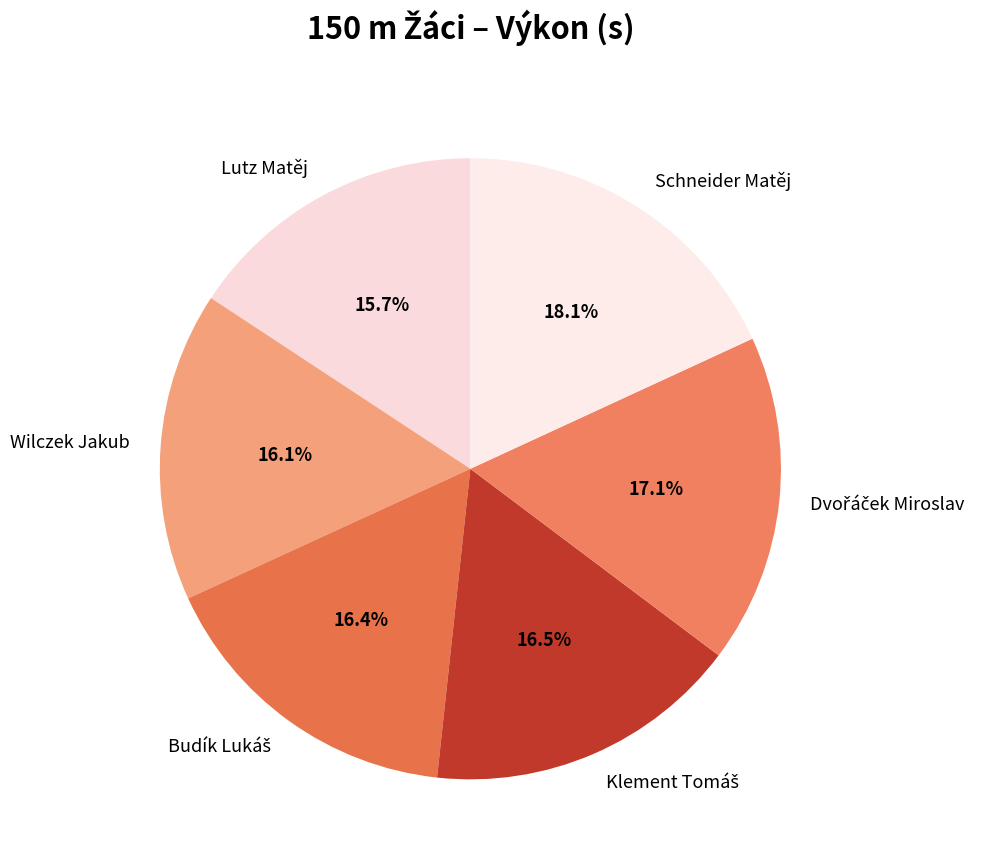

Count the number of slices in the pie.

6